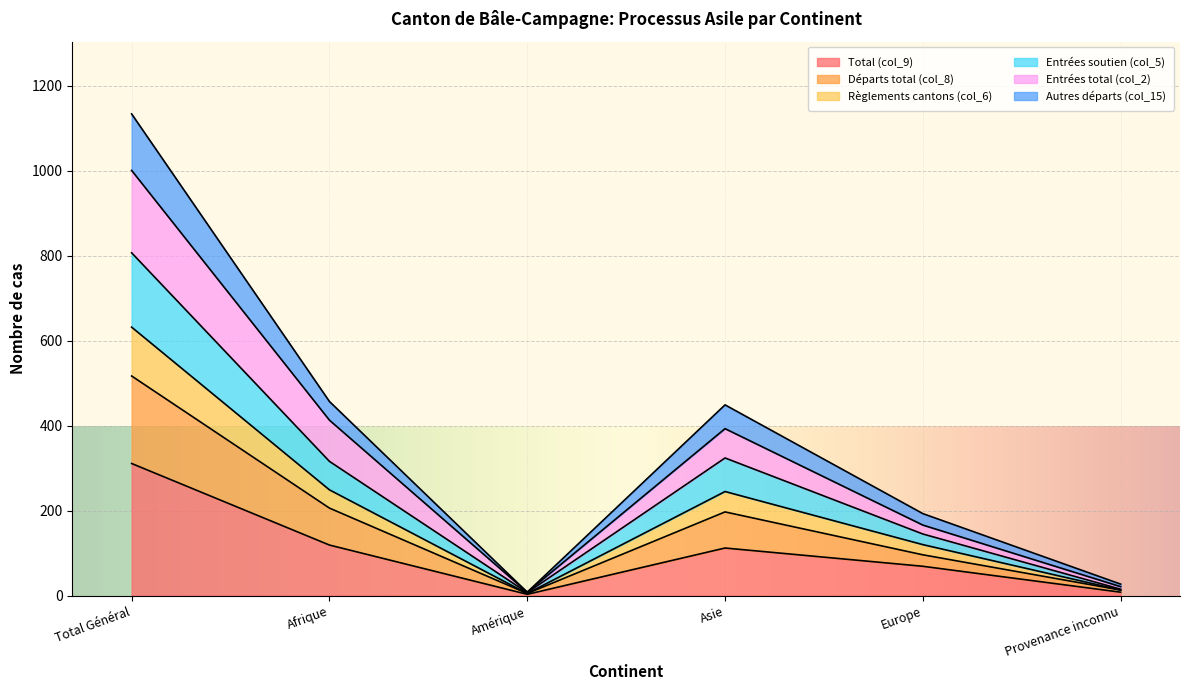

Is it true that Entrées total (col_2) equals 19 at Provenance inconnu?

False